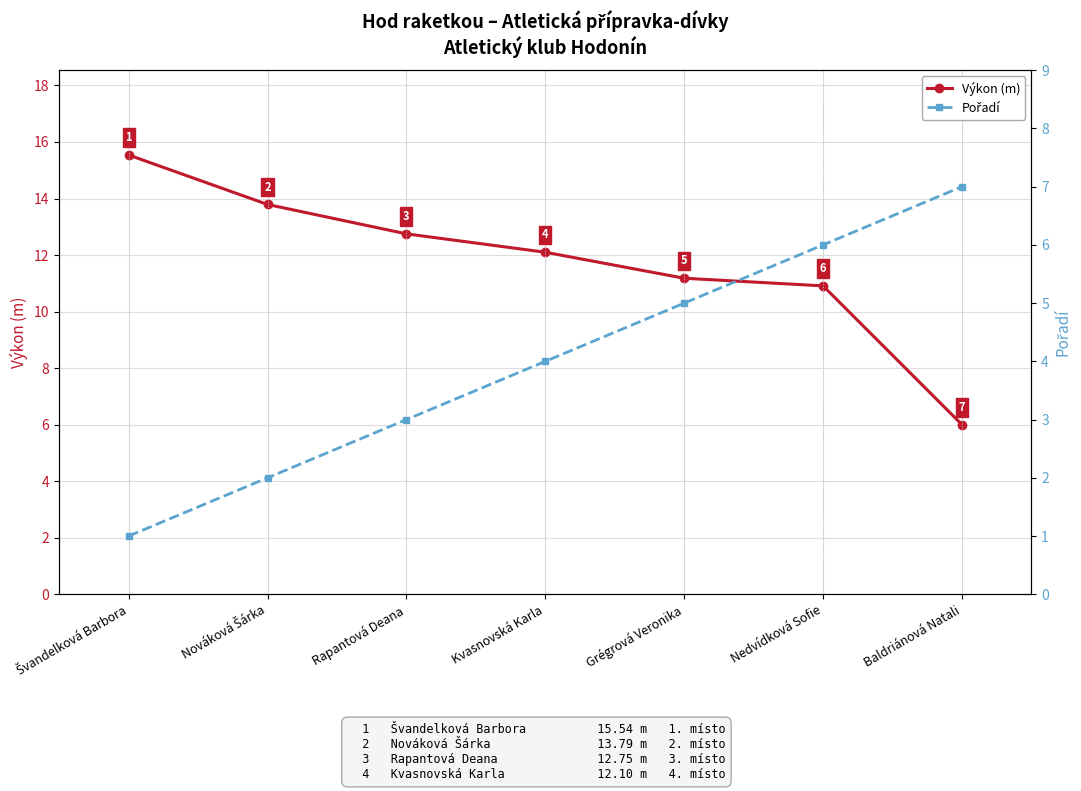

Which category has the lowest value in the Pořadí series?

Švandelková Barbora